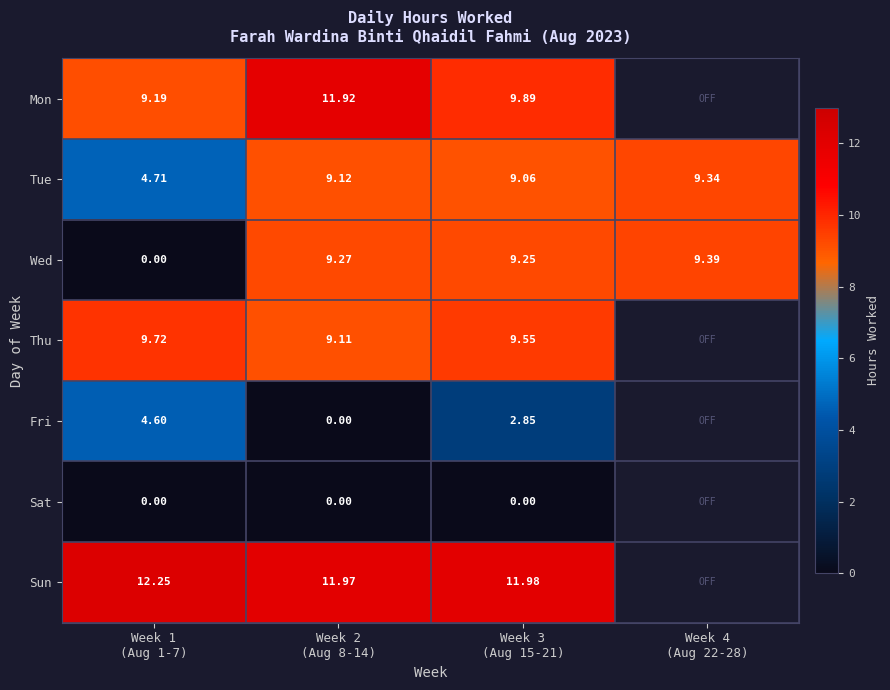

How many values in the Tue series are below 9?

1